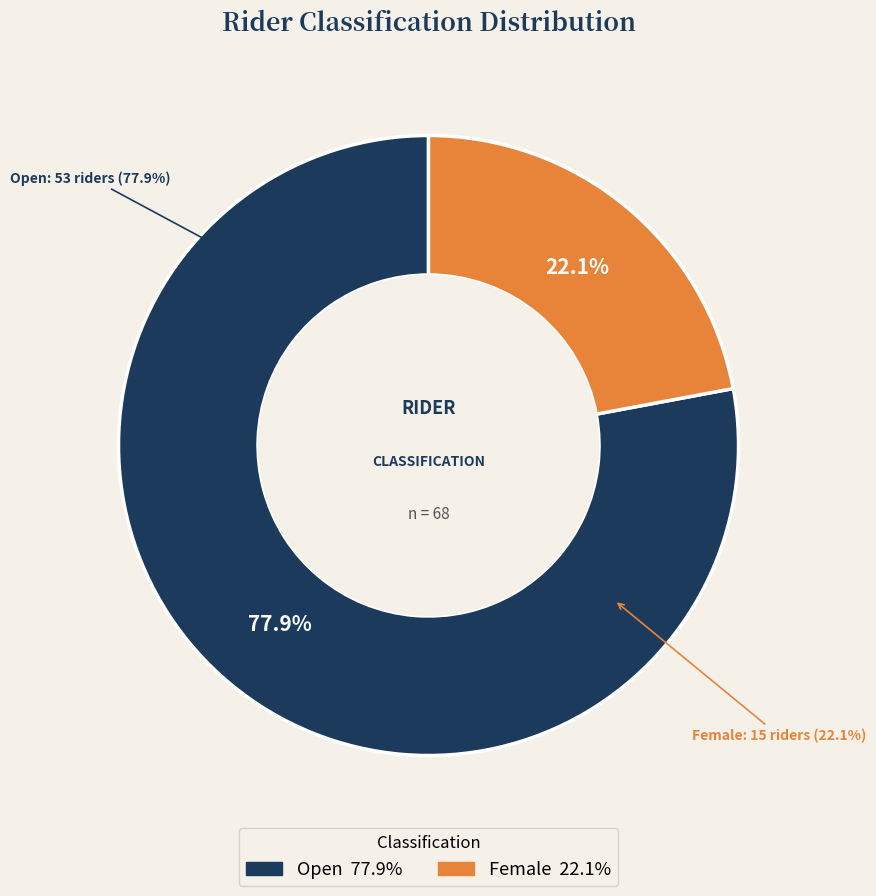

What is the total percentage of Open and Female?

100.0%